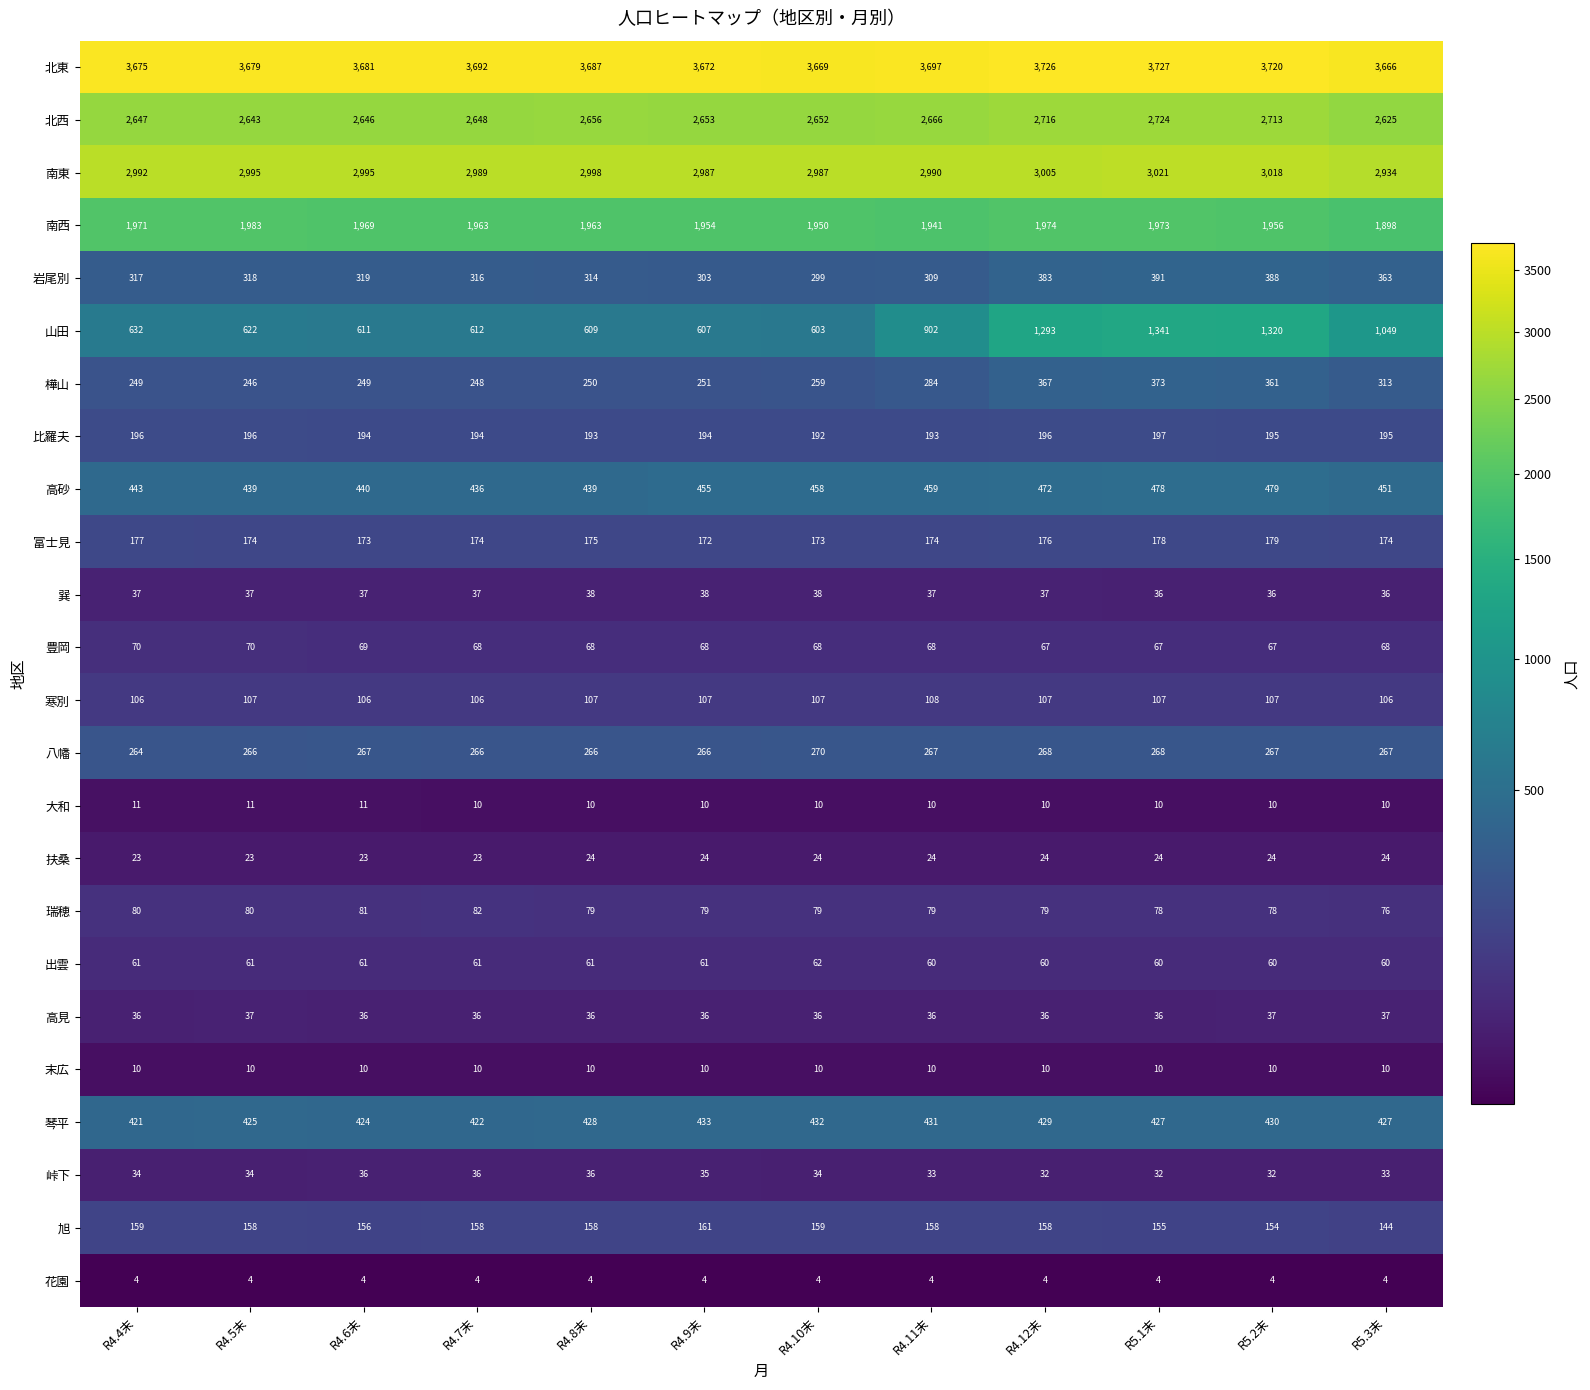

At which category is the sum across all series the highest?

R5.1末